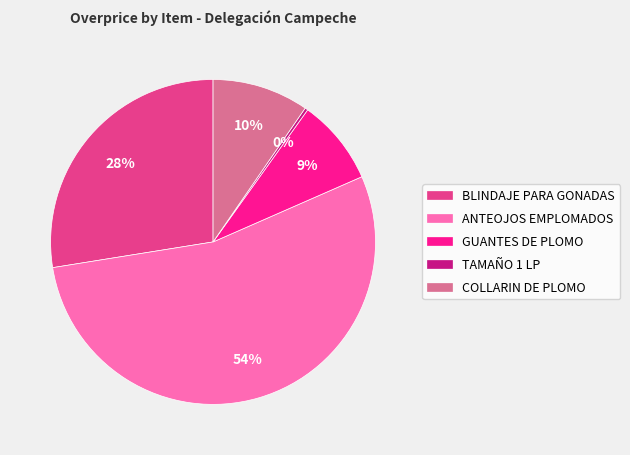

Which slice is the smallest?

TAMAÑO 1 LP